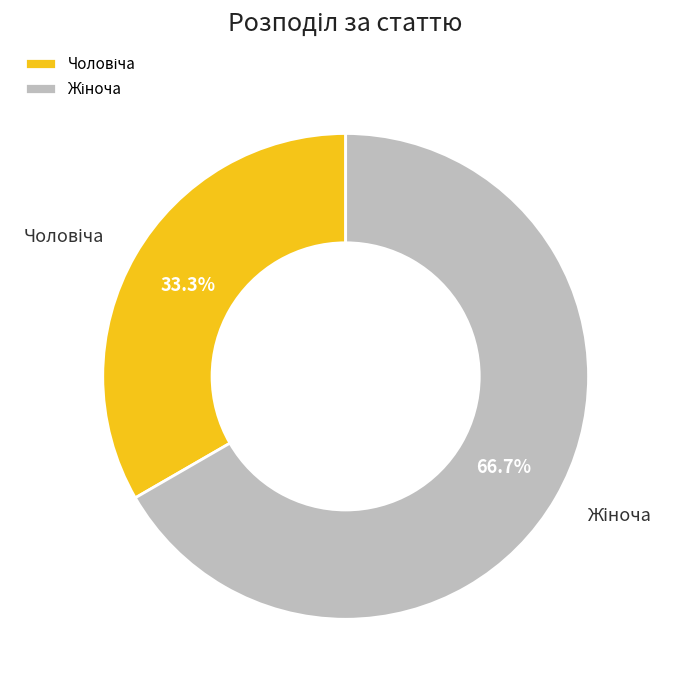

Is there a majority slice in this chart?

Yes